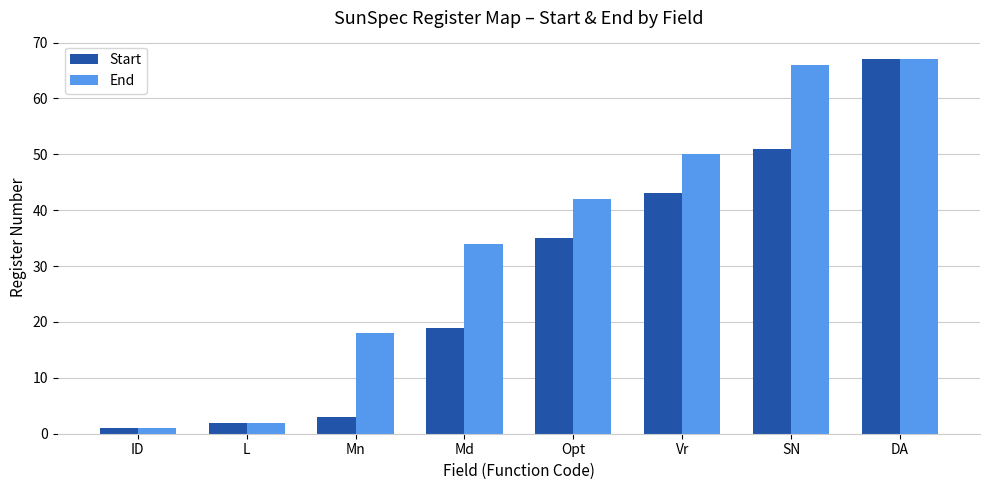

True or false: End has a value of 50 at Vr.

True